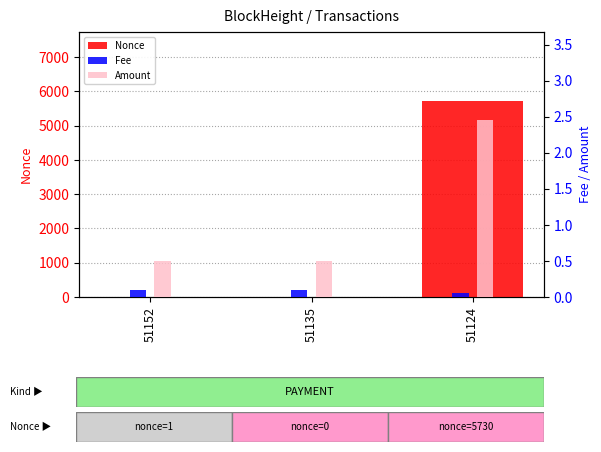

Is it true that Amount equals 0.9 at 51135?

False